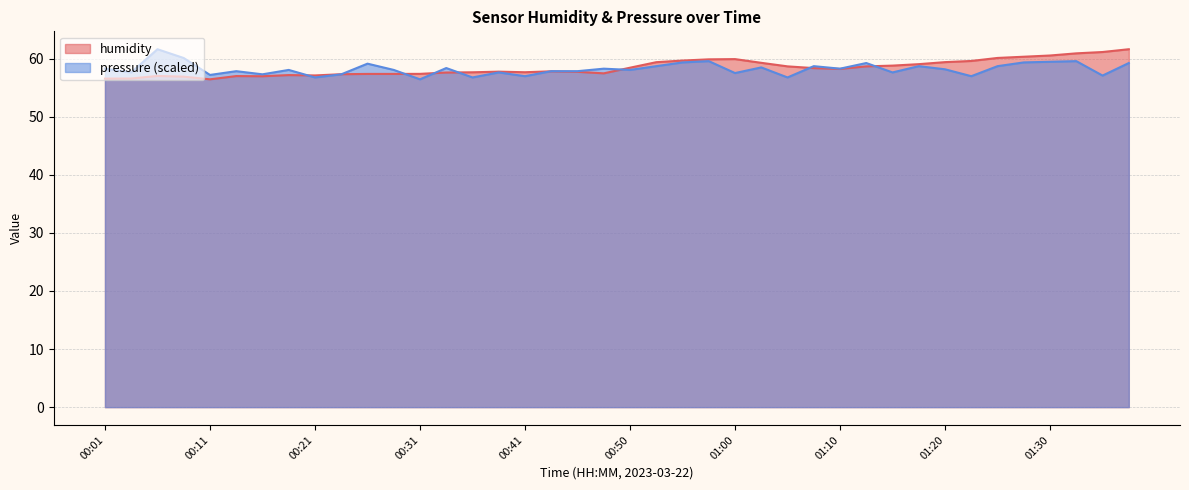

How many lines are shown in the chart?

2